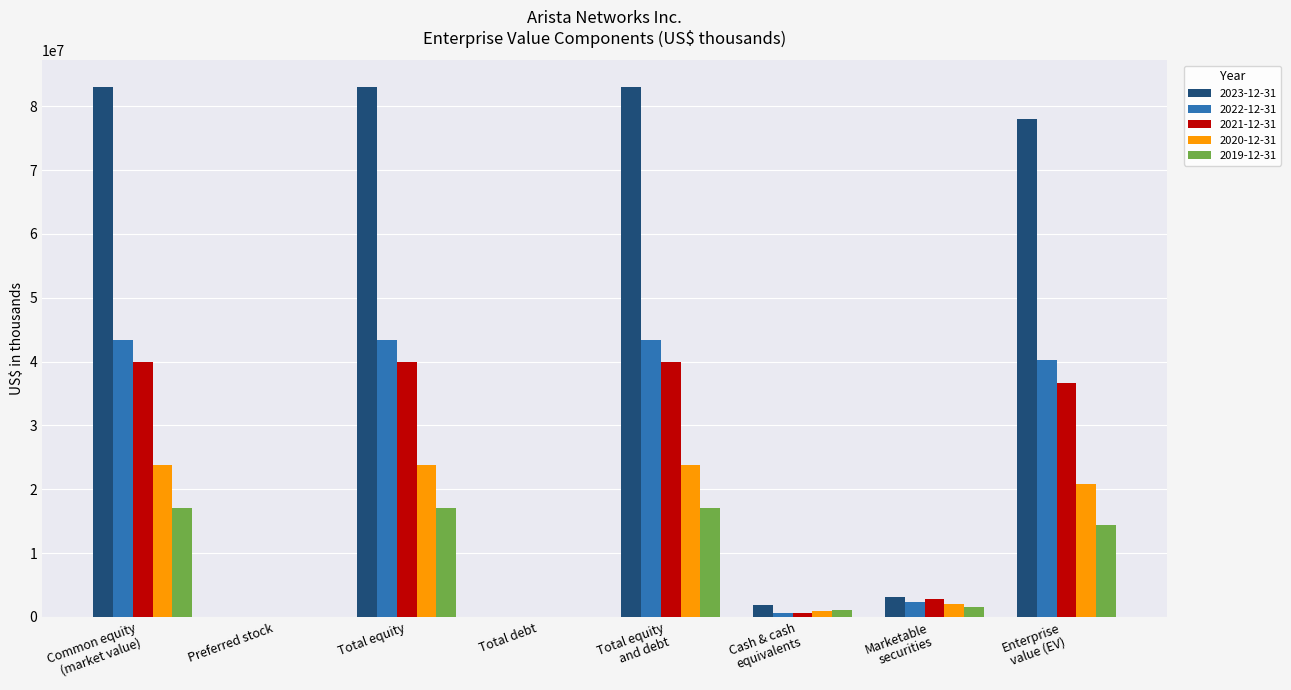

Reading left to right, what are all the values shown in this chart?

2023-12-31: Common equity
(market value)=83007350	Preferred stock=0	Total equity=83007350	Total debt=0	Total equity
and debt=83007350	Cash & cash
equivalents=1938606	Marketable
securities=3069362	Enterprise
value (EV)=77999382
2022-12-31: Common equity
(market value)=43342691	Preferred stock=0	Total equity=43342691	Total debt=0	Total equity
and debt=43342691	Cash & cash
equivalents=671707	Marketable
securities=2352022	Enterprise
value (EV)=40318962
2021-12-31: Common equity
(market value)=39991189	Preferred stock=0	Total equity=39991189	Total debt=0	Total equity
and debt=39991189	Cash & cash
equivalents=620813	Marketable
securities=2787502	Enterprise
value (EV)=36582874
2020-12-31: Common equity
(market value)=23736066	Preferred stock=0	Total equity=23736066	Total debt=0	Total equity
and debt=23736066	Cash & cash
equivalents=893219	Marketable
securities=1979649	Enterprise
value (EV)=20863198
2019-12-31: Common equity
(market value)=17091578	Preferred stock=0	Total equity=17091578	Total debt=0	Total equity
and debt=17091578	Cash & cash
equivalents=1111286	Marketable
securities=1613082	Enterprise
value (EV)=14367210